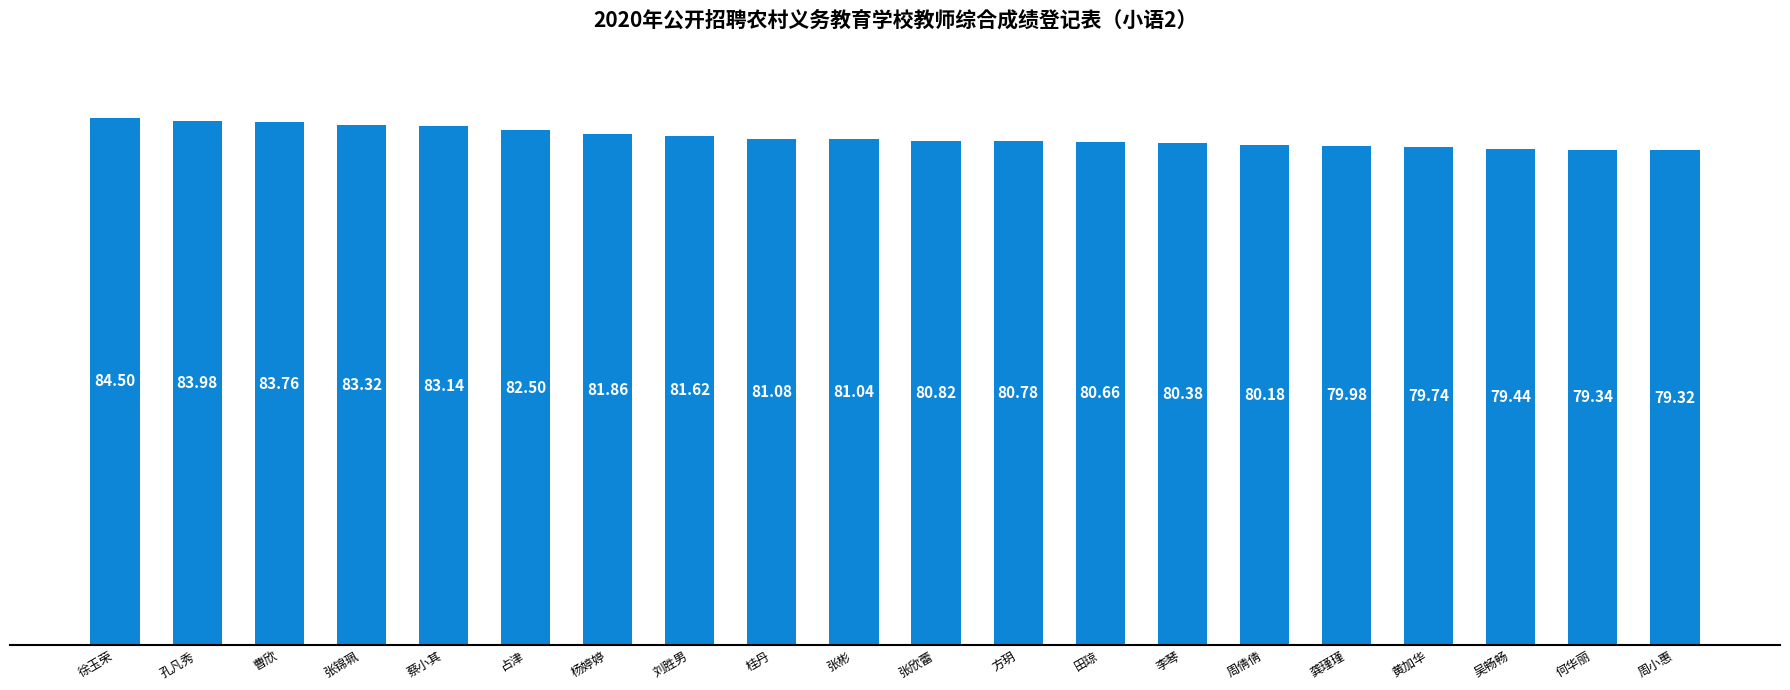

What is the sum of all values?

1627.4